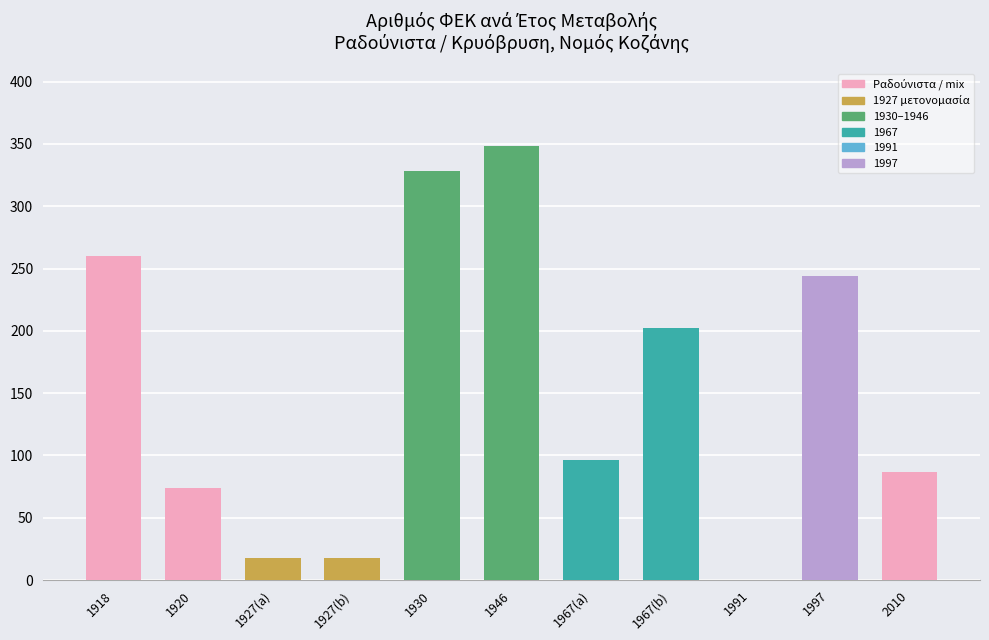

Reading left to right, extract all data points from this chart.

260	74	18	18	328	348	96	202	0	244	87